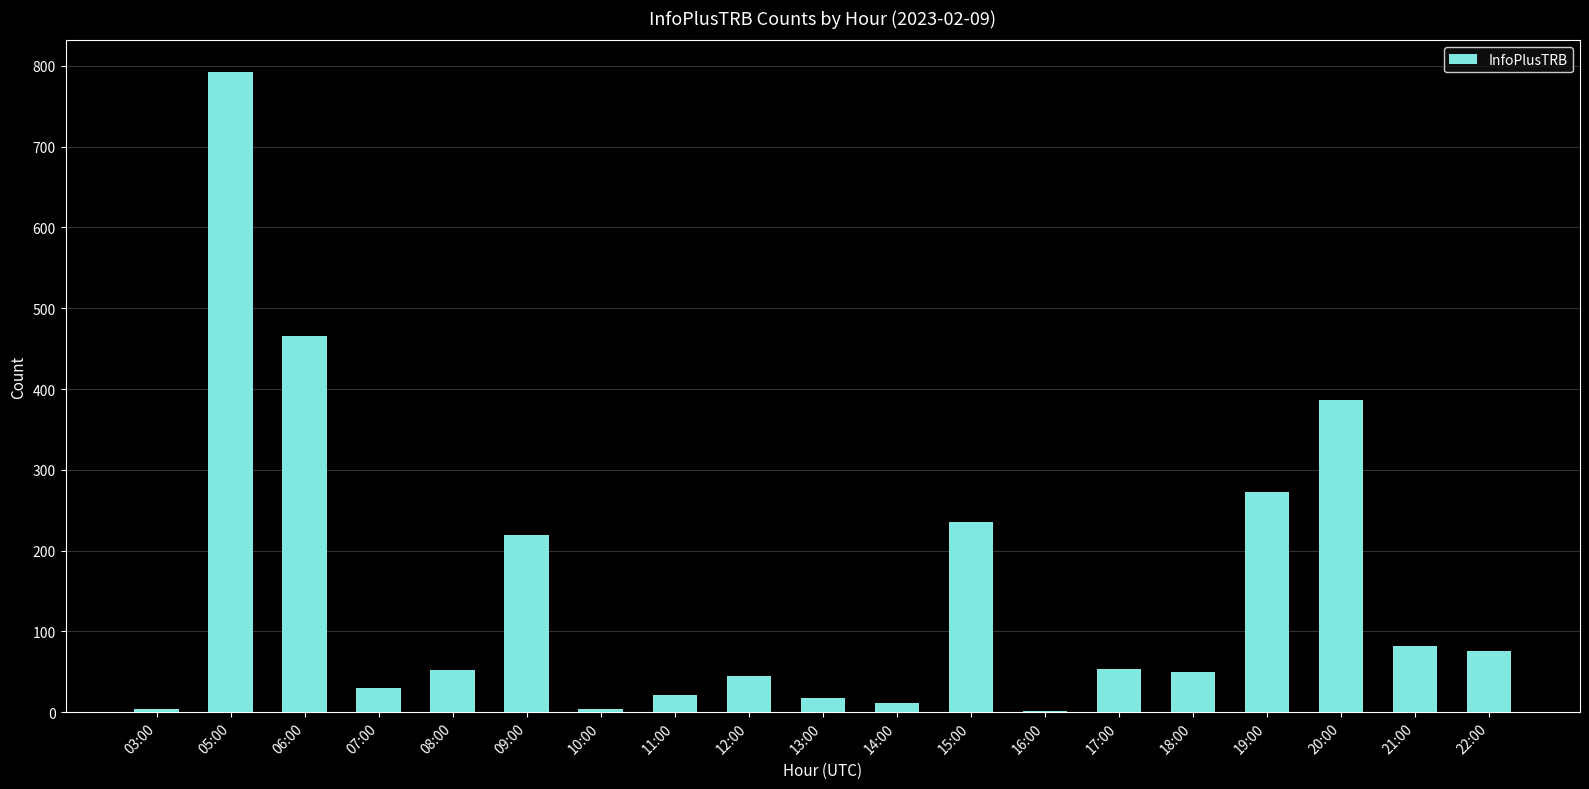

The chart shows a value of 219 at 09:00. True or false?

True